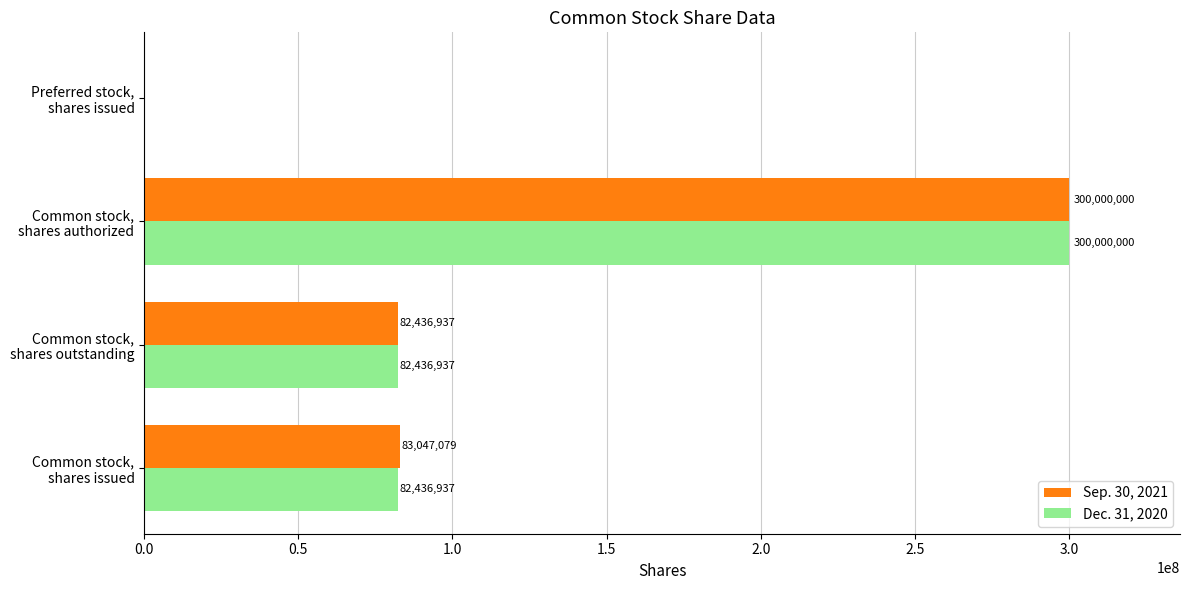

What is the sum of all Dec. 31, 2020 values?

464873874